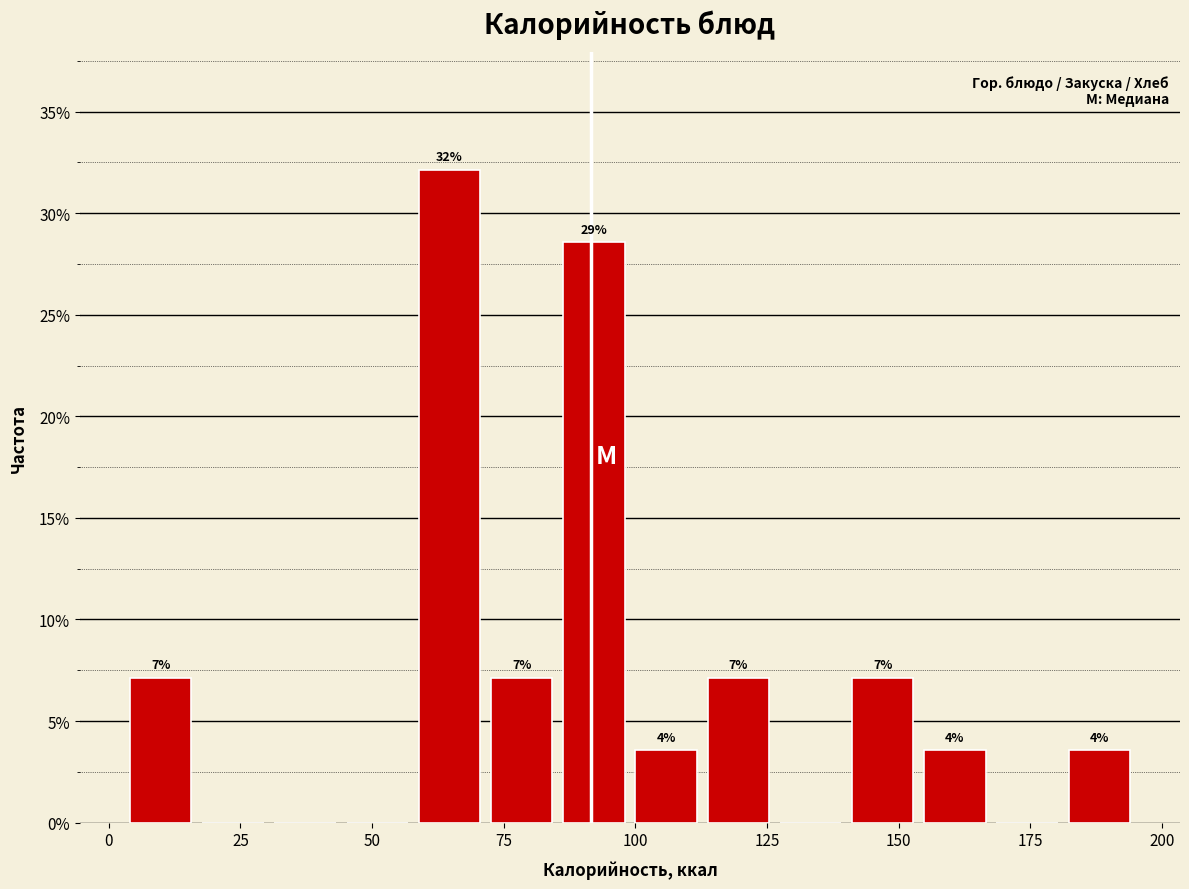

Around what value on the x-axis is the tallest bar? Give the approximate position of its centre, as read against the axis.

65